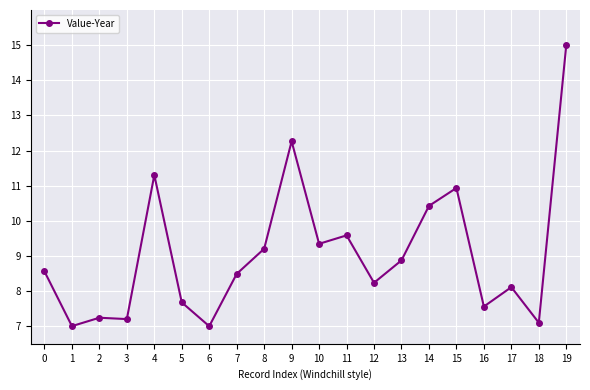

At which label is the value closest to 11?

15